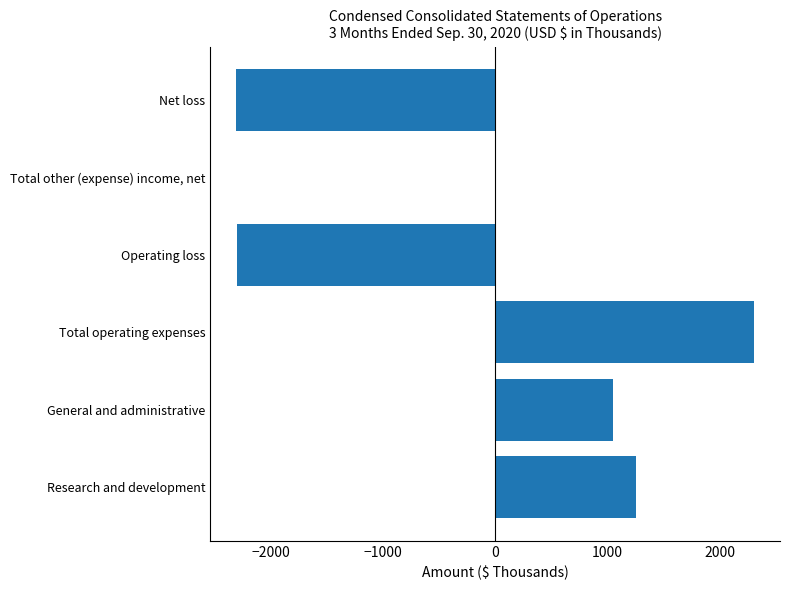

How many categories are shown in the chart?

6